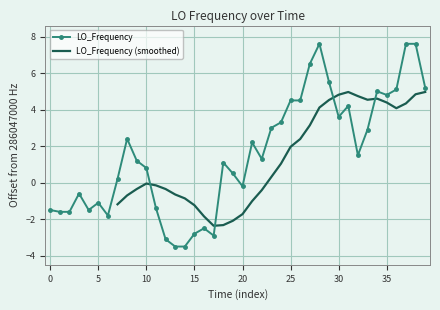

What is the sum of all values?

62.5